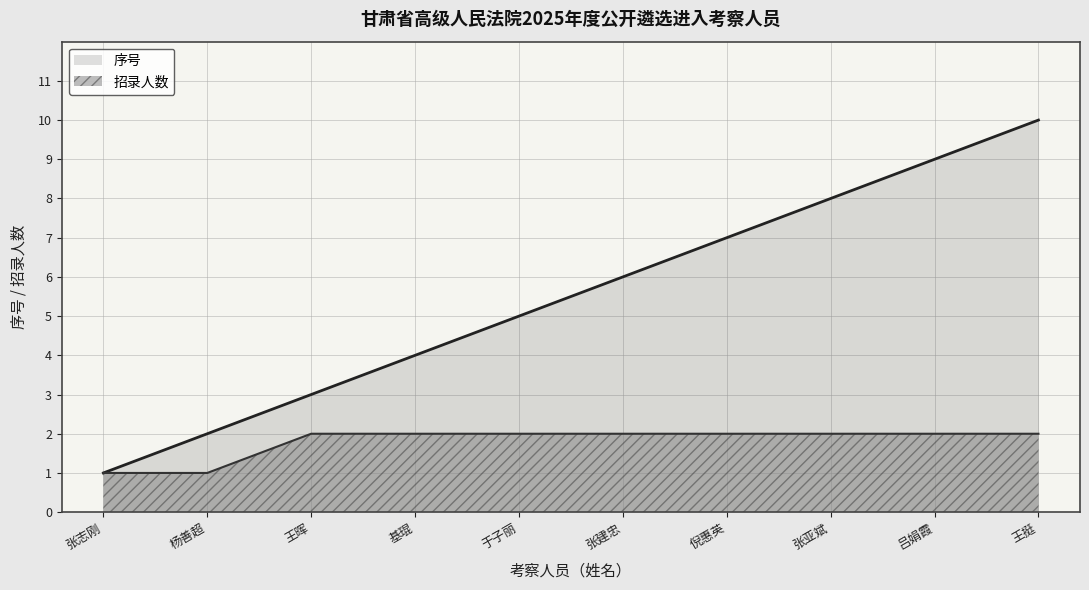

What is the difference between the 序号 values at 张建忠 and 王挺?

4